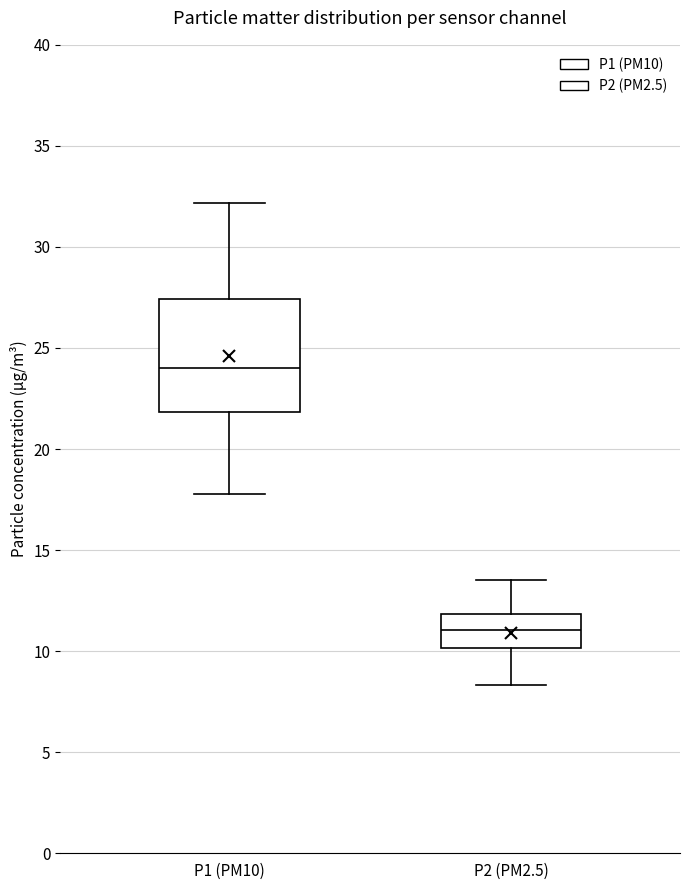

Which box has the highest median line?

P1 (PM10)